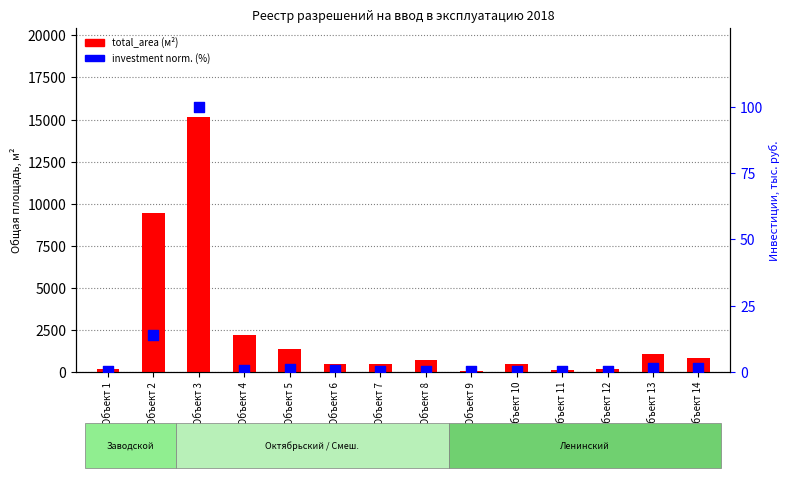

Is the value of investment (norm.) at Объект 7 greater than the value of total_area at Объект 3?

No